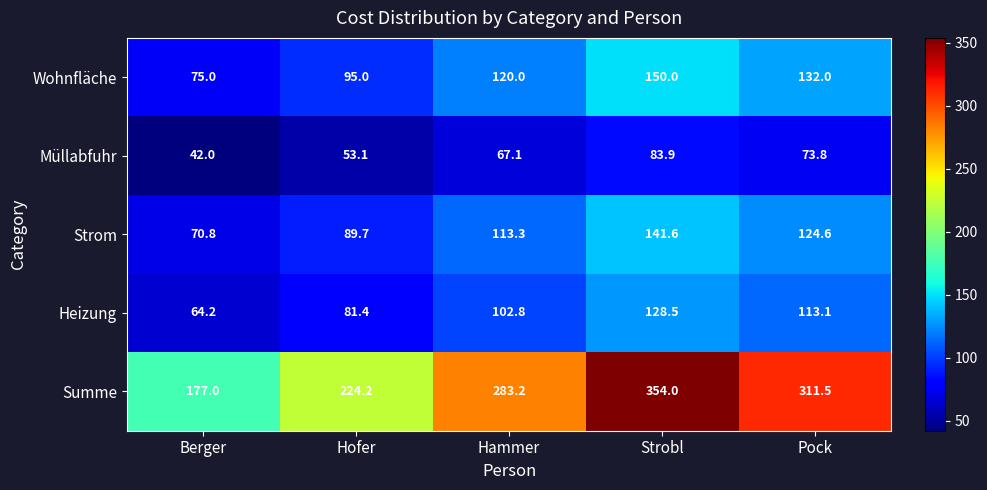

The Heizung series shows 81.4 at Hofer. True or false?

True